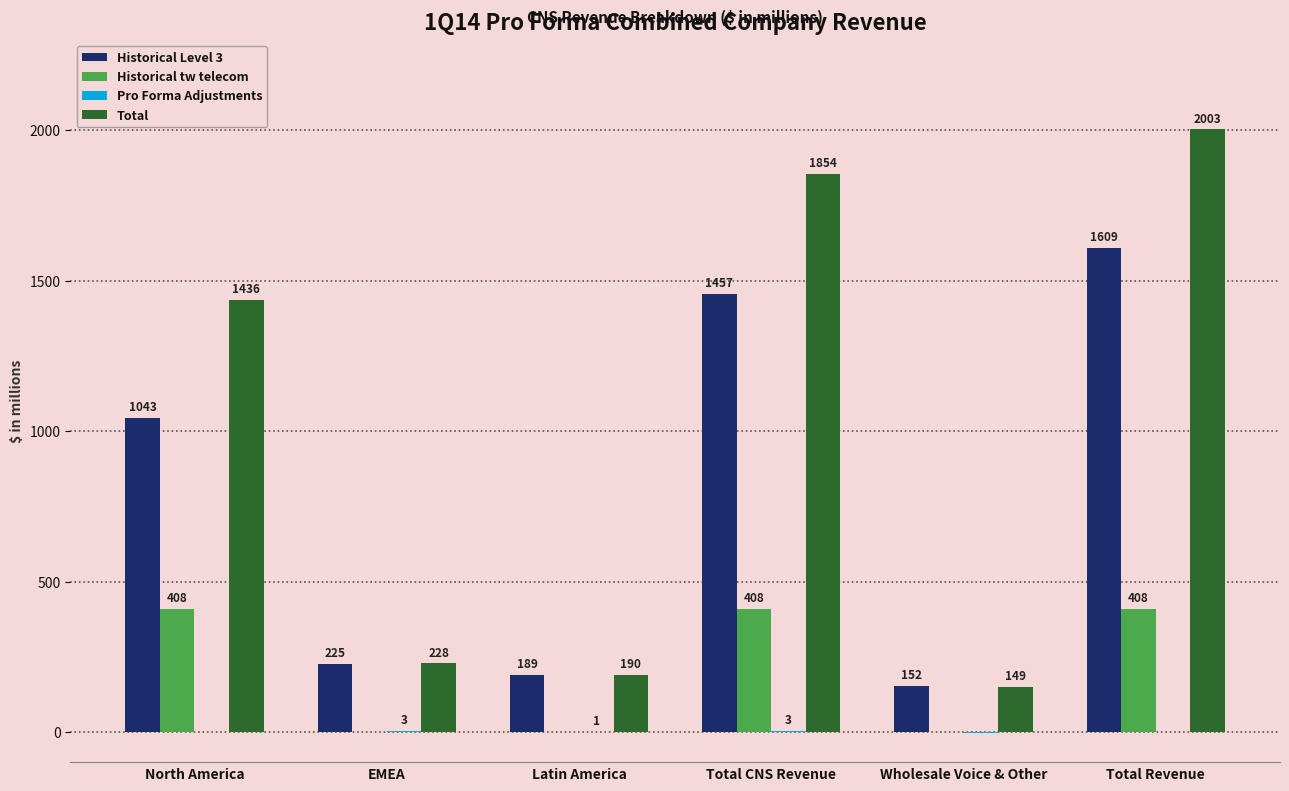

How many Historical tw telecom values are between 0 and 408?

6